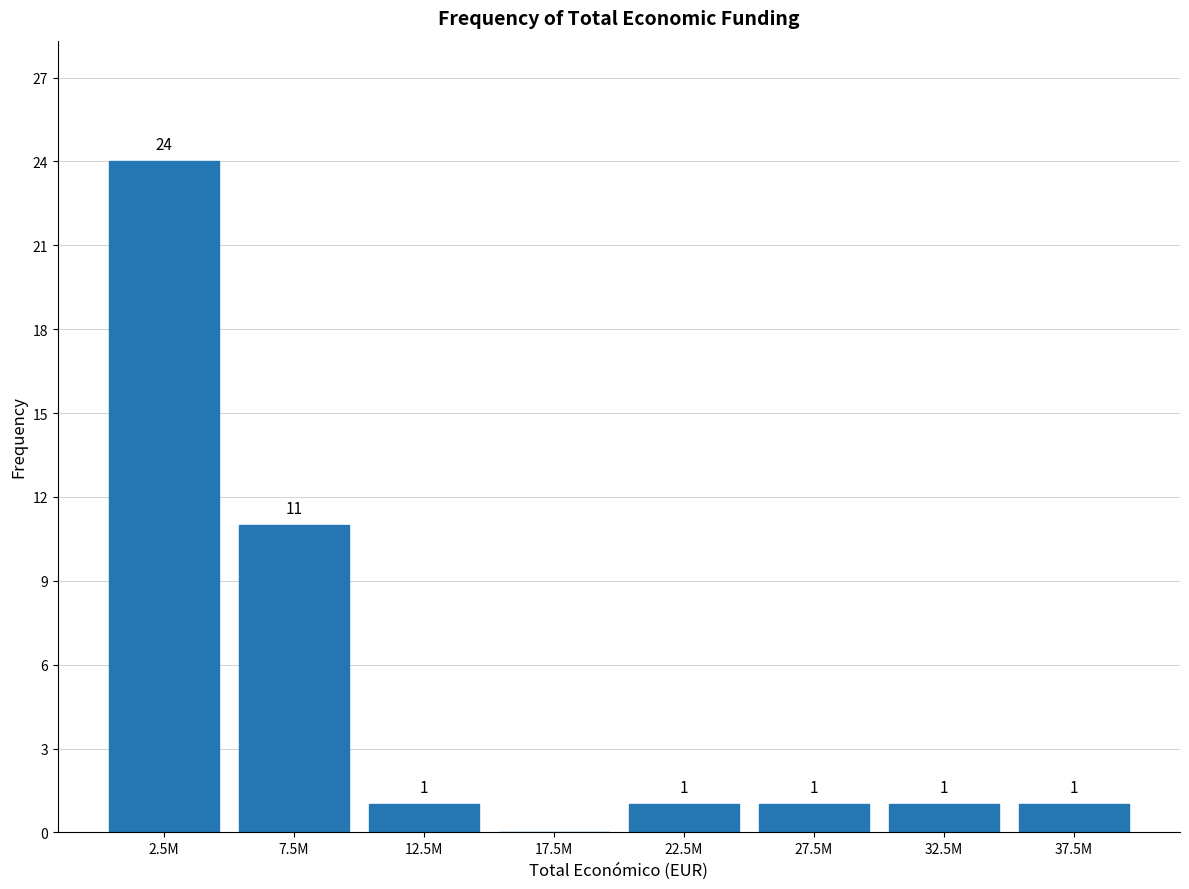

Reading left to right, list all the values displayed in this chart.

2.5M=24	7.5M=11	12.5M=1	17.5M=0	22.5M=1	27.5M=1	32.5M=1	37.5M=1